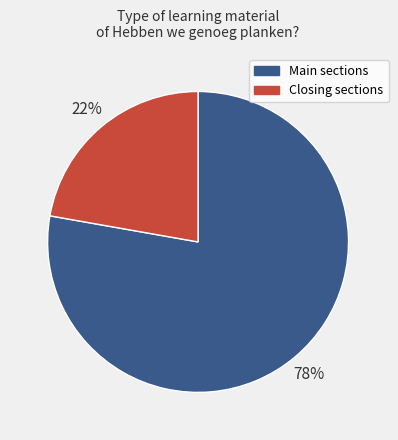

How many slices are in this pie chart?

2